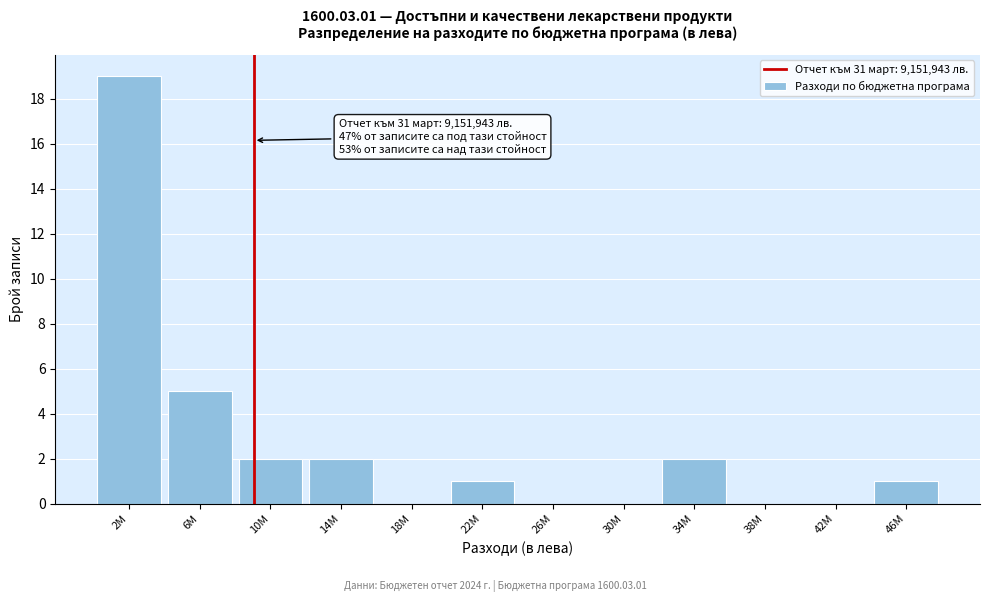

Reading right to left, extract all data points from this chart.

46M=1	42M=0	38M=0	34M=2	30M=0	26M=0	22M=1	18M=0	14M=2	10M=2	6M=5	2M=19